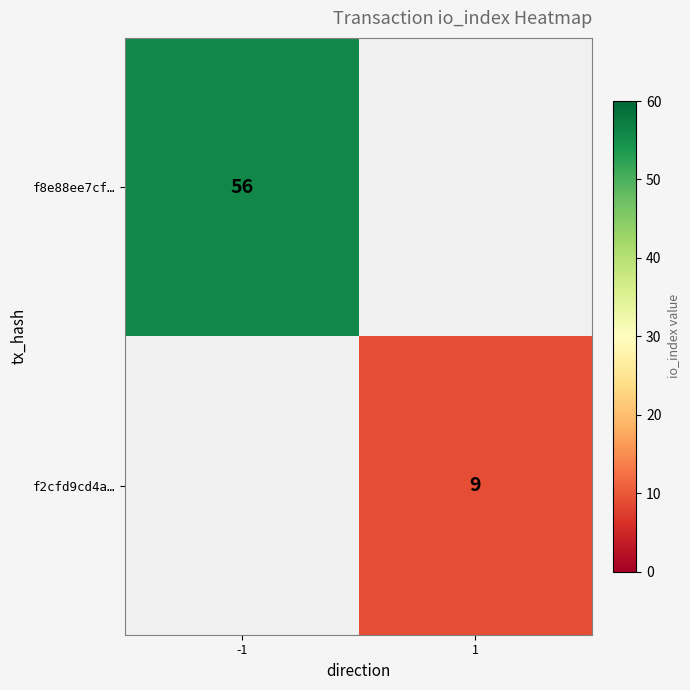

True or false: f8e88ee7cf… has a value of 56 at -1.

True